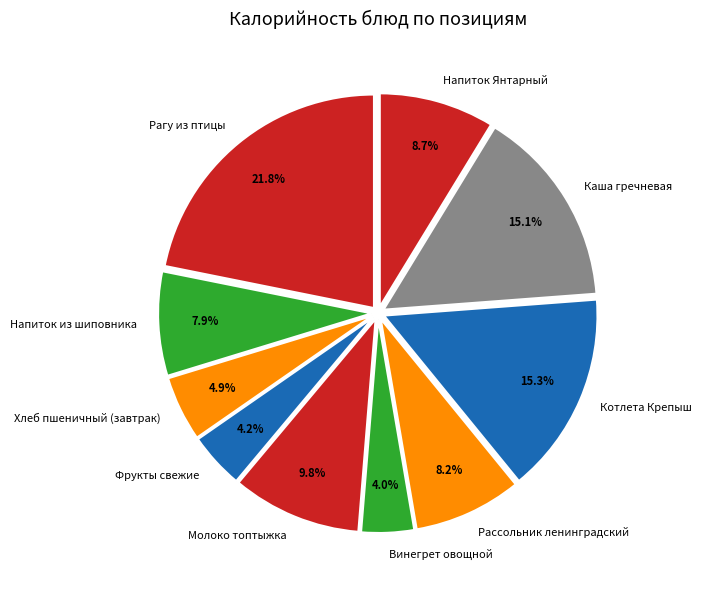

Which category has the biggest portion of the pie?

Рагу из птицы